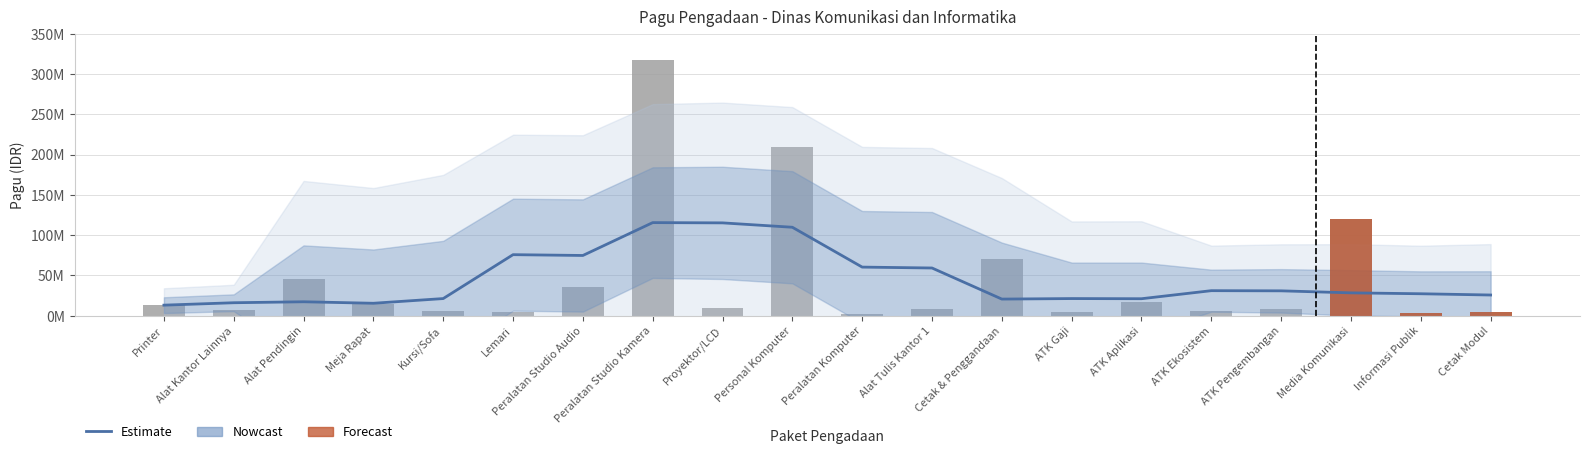

List the labels in order of value, largest first.

Peralatan Studio Kamera, Personal Komputer, Media Komunikasi, Cetak & Penggandaan, Alat Pendingin, Peralatan Studio Audio, ATK Aplikasi, Meja Rapat, Printer, Proyektor/LCD, Alat Tulis Kantor 1, ATK Pengembangan, Alat Kantor Lainnya, Kursi/Sofa, ATK Ekosistem, Cetak Modul, ATK Gaji, Lemari, Informasi Publik, Peralatan Komputer